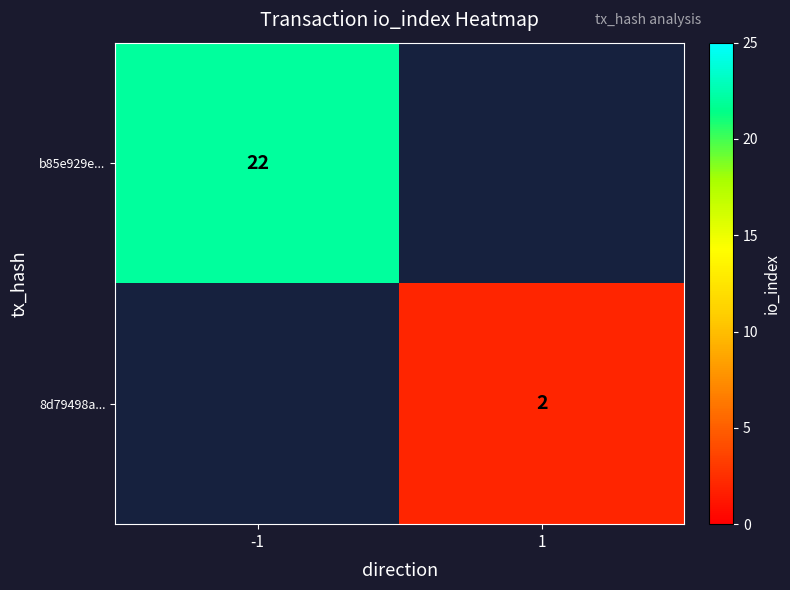

The value of 8d79498a... at 1 is 2. True or false?

True